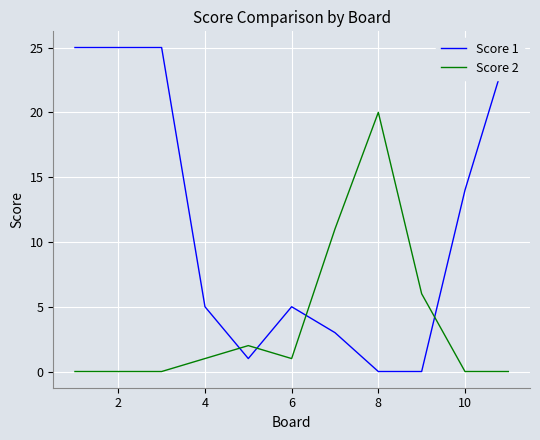

The Score 2 series shows 2 at 4. True or false?

False